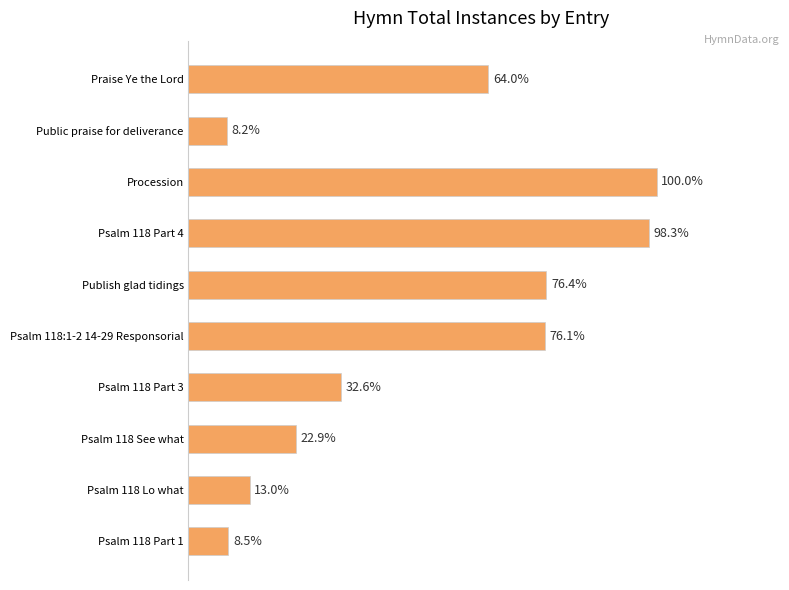

Are the bars grouped side by side (vs. stacked)?

No